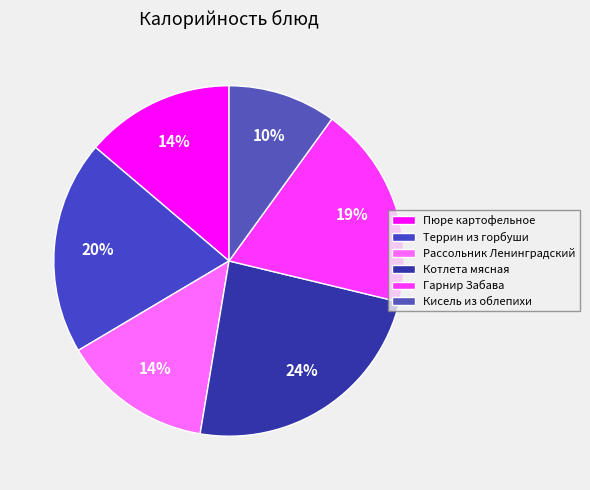

Which has a higher value, Гарнир Забава or Рассольник Ленинградский?

Гарнир Забава